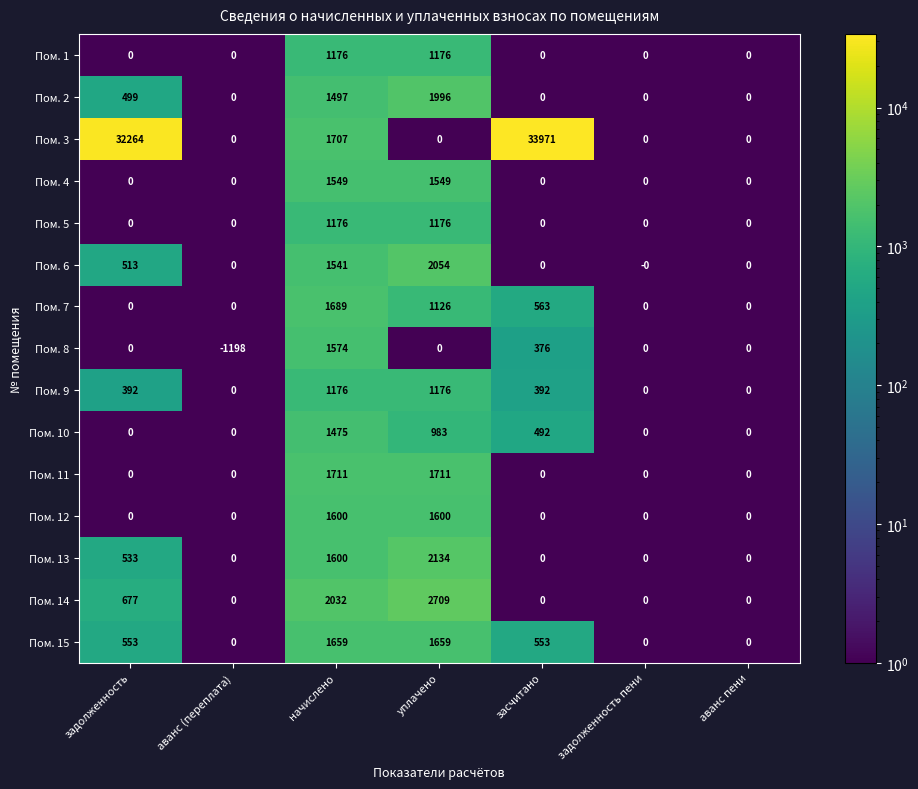

What is the smallest value displayed?

-1198